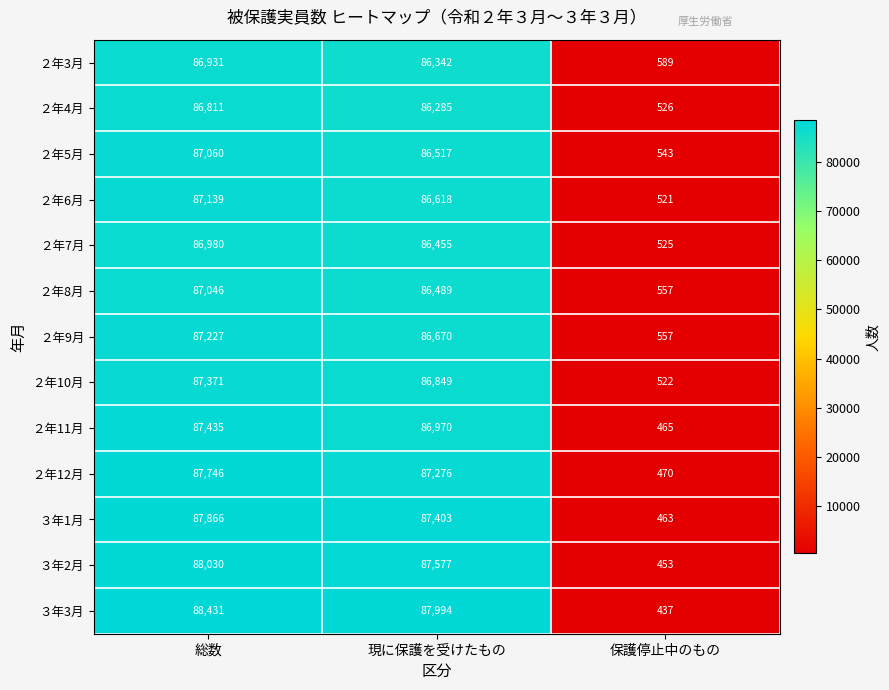

Where does the ２年6月 series first go above 86618?

総数